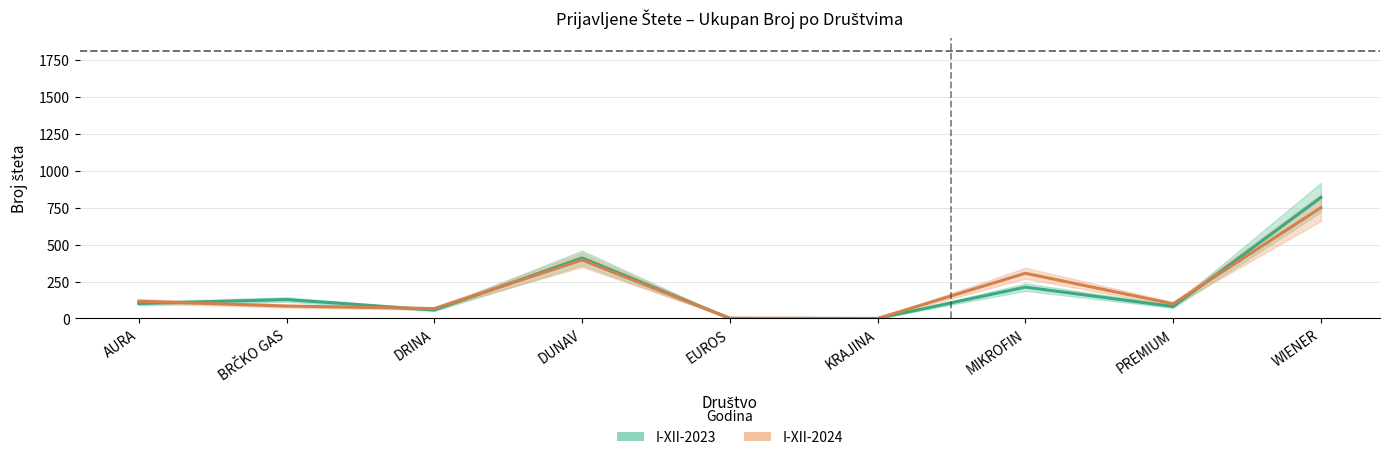

At which label does I-XII-2023 reach its minimum?

EUROS